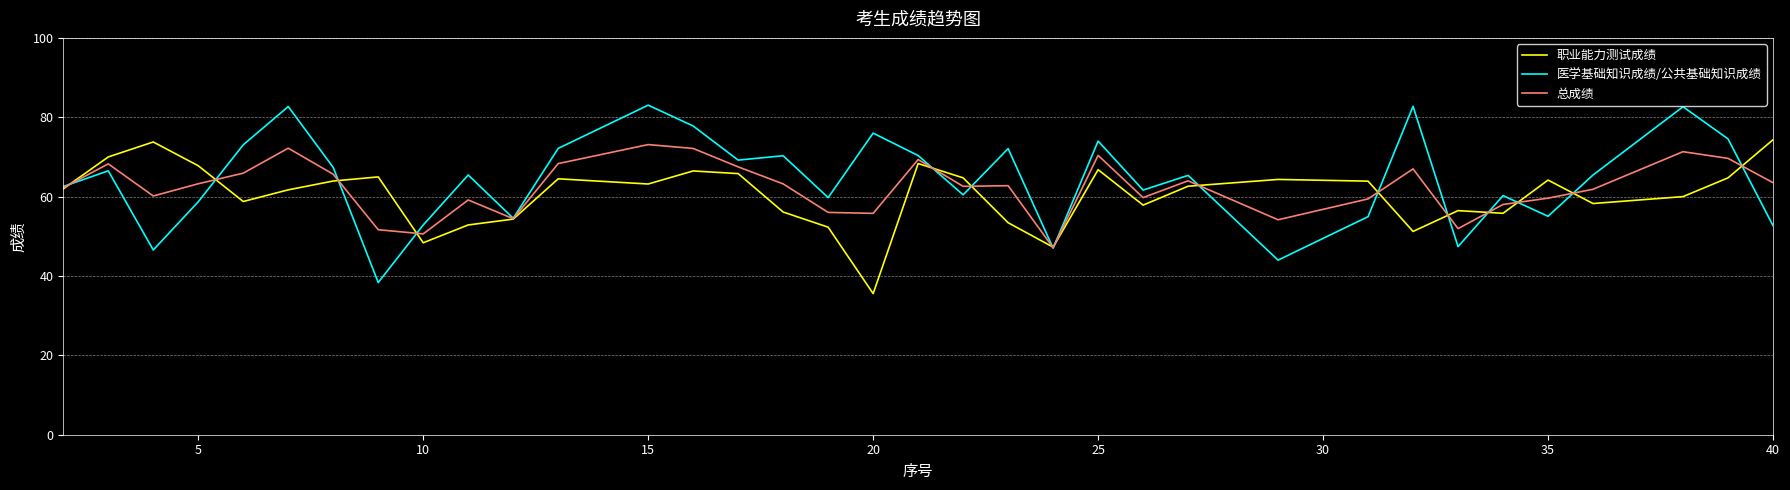

What is the smallest value displayed?

35.6